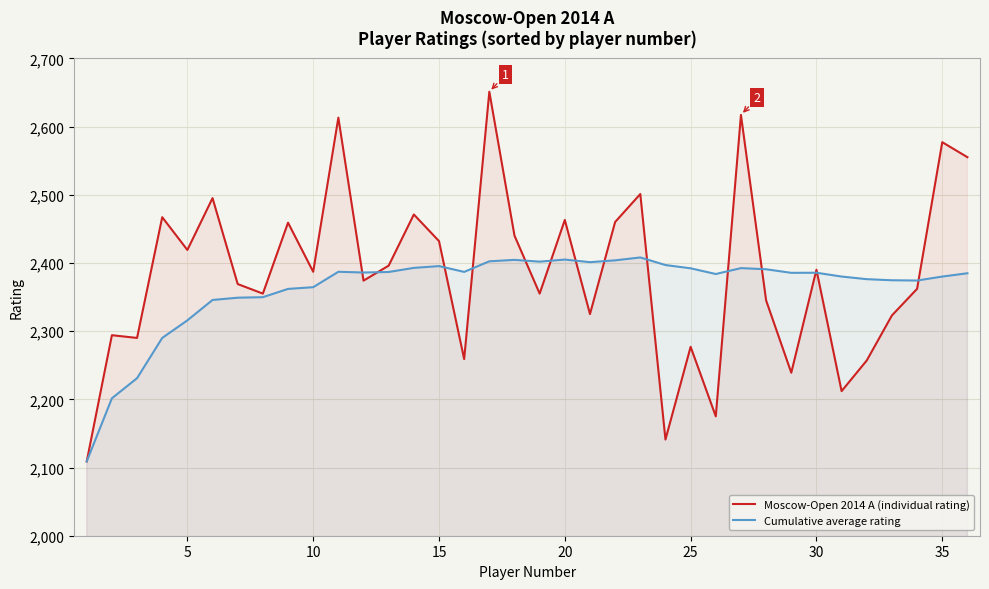

In Cumulative average rating, how many points are higher than both neighbors (excluding endpoints)?

7